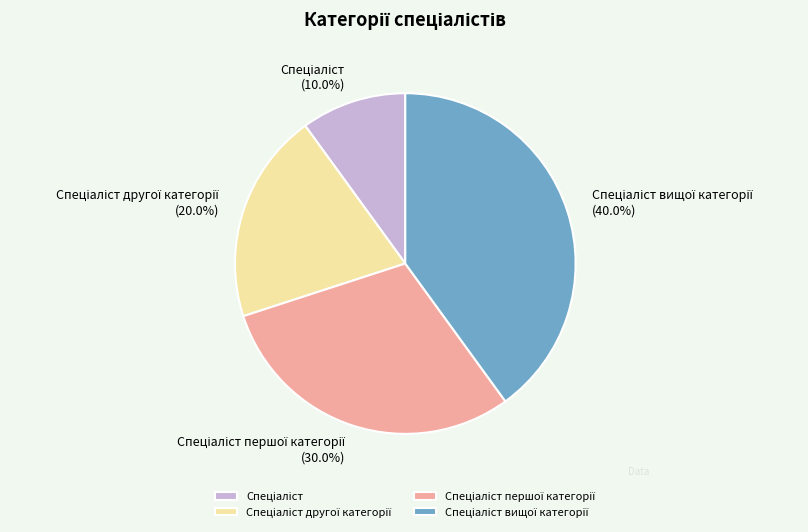

Does any single category account for the majority?

No